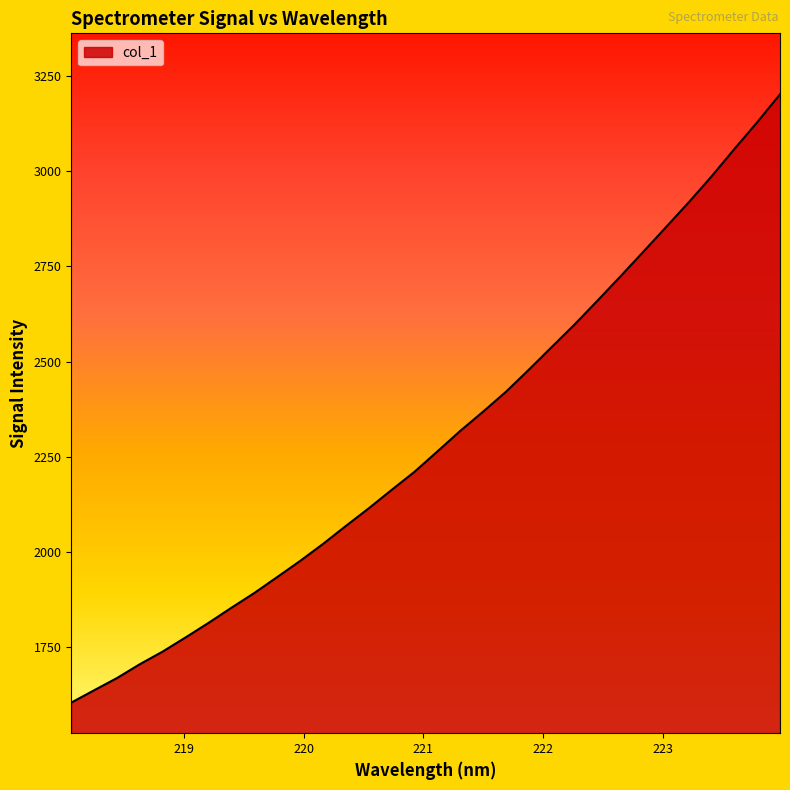

What is the maximum value shown in the chart?

3200.9